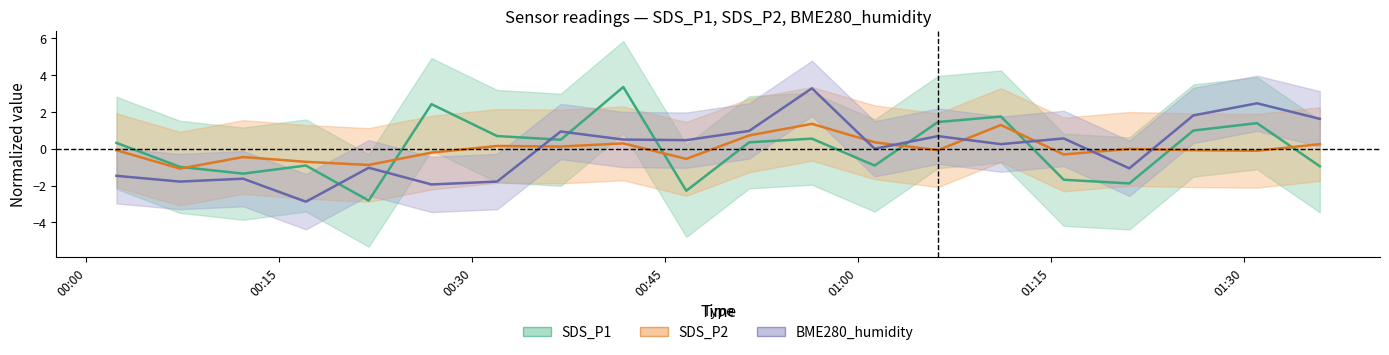

Does the chart have visible grid lines?

No